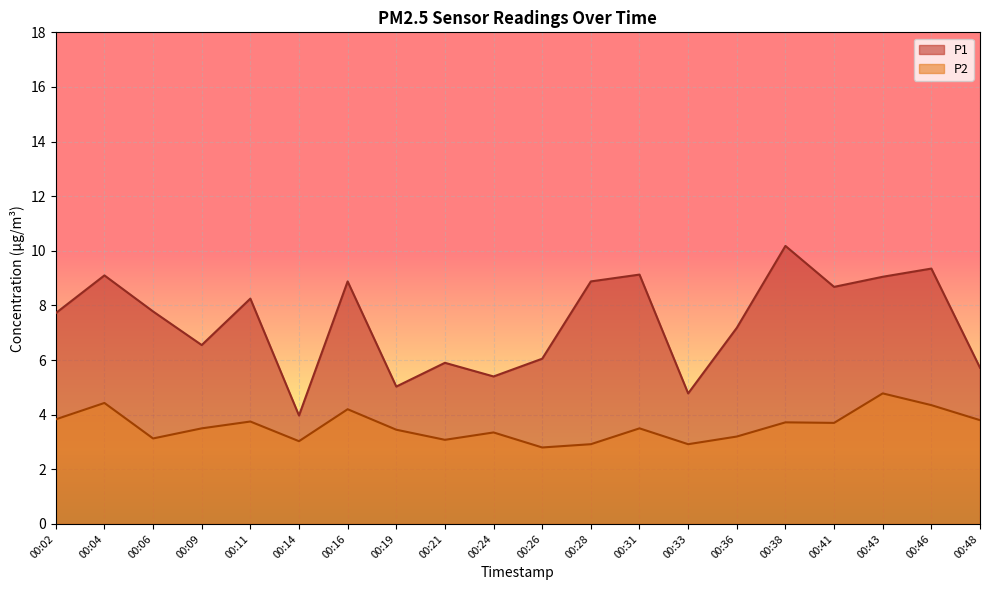

Where is the first local minimum for P1?

00:09